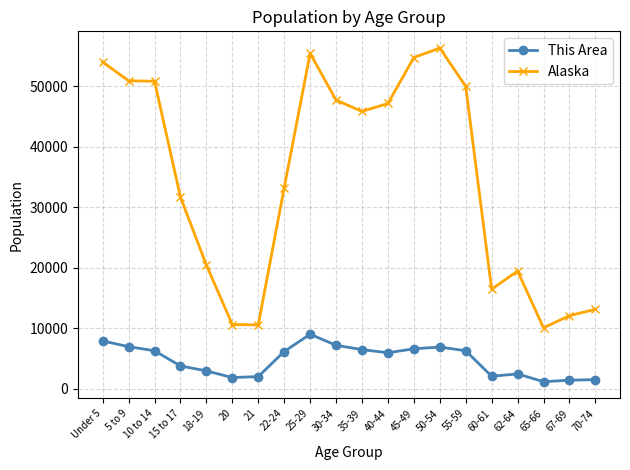

What is the difference between the maximum and minimum values in the Alaska series?

46197